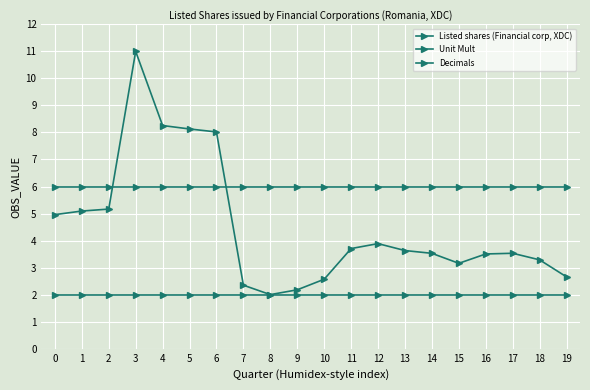

What is the difference between the highest and lowest values at 7?

4.0